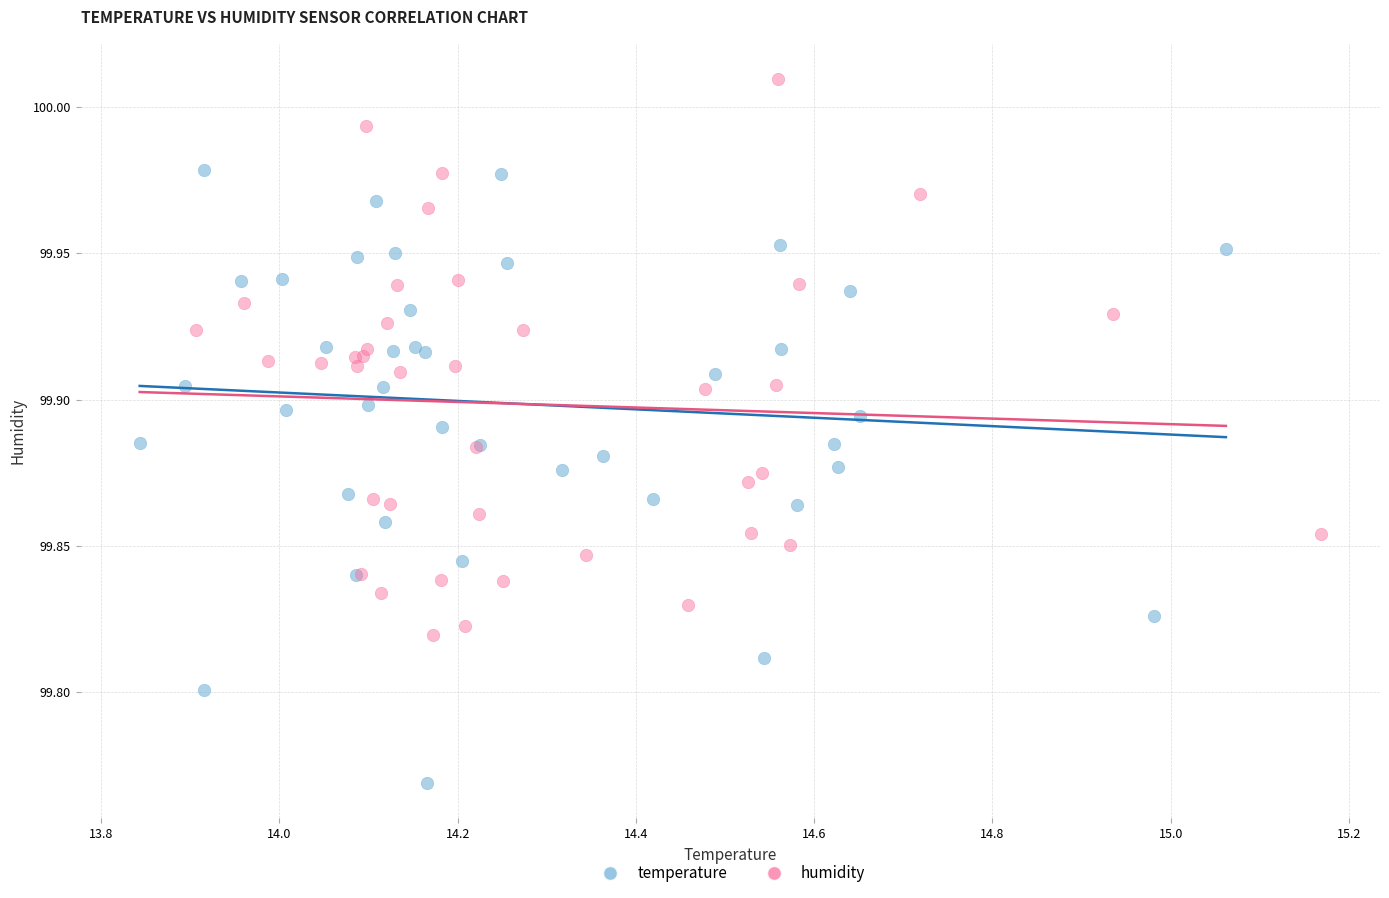

Which series reaches the minimum Y coordinate?

temperature